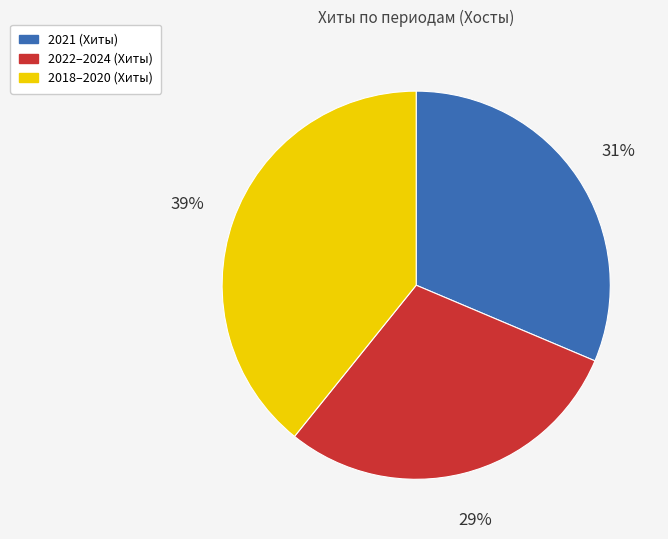

To the nearest percent, what is the average slice percentage?

33%